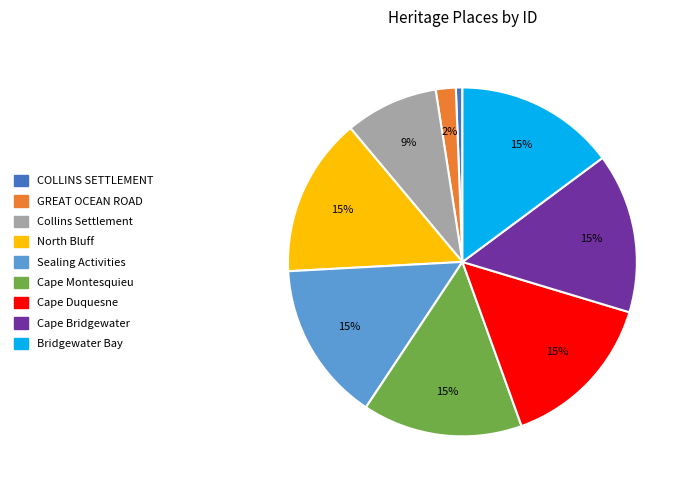

Which category has the smallest portion of the pie?

COLLINS SETTLEMENT